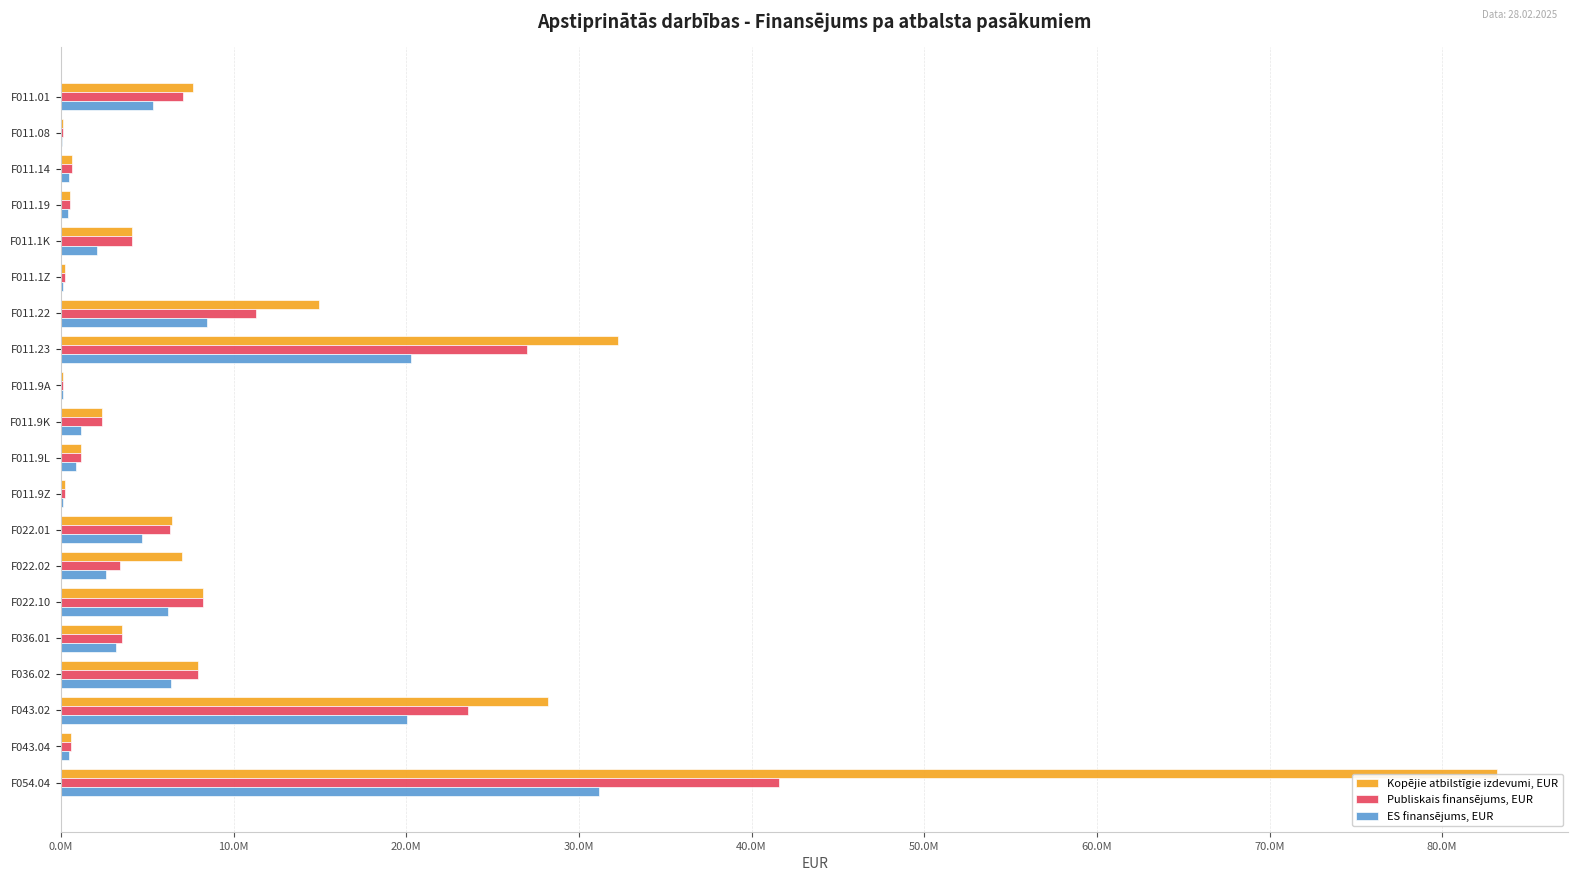

What is the average value of the Kopējie atbilstīgie izdevumi, EUR series?

10484579.8